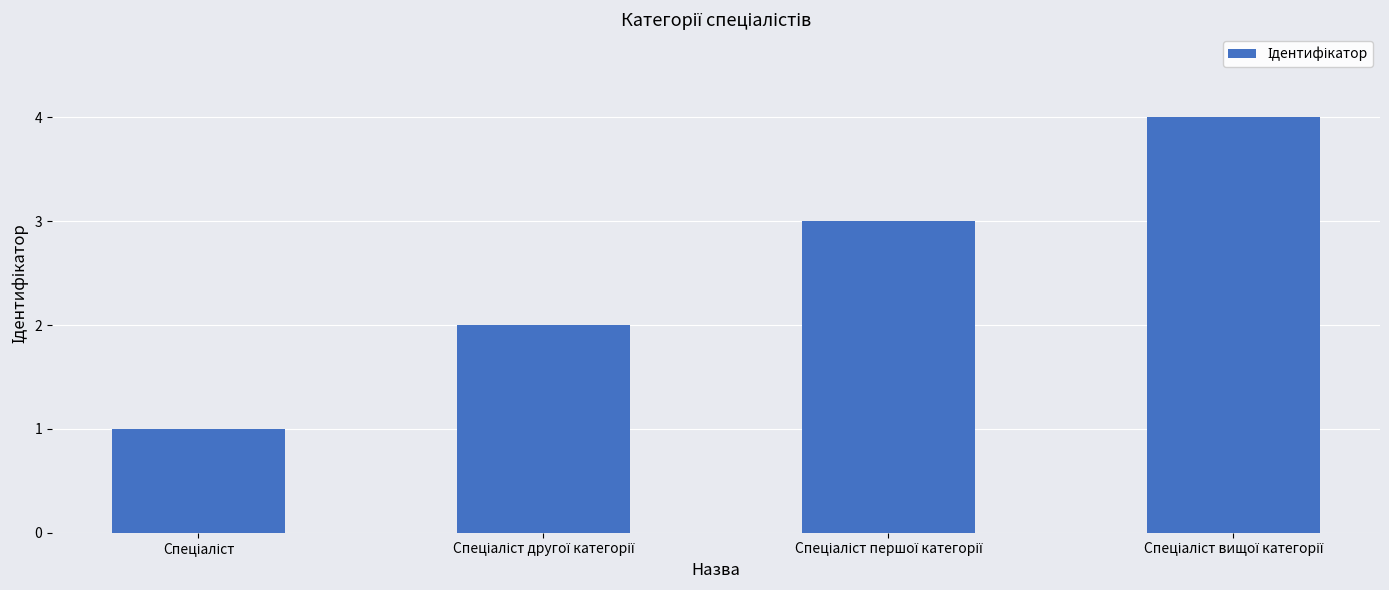

What is the maximum value shown in the chart?

4